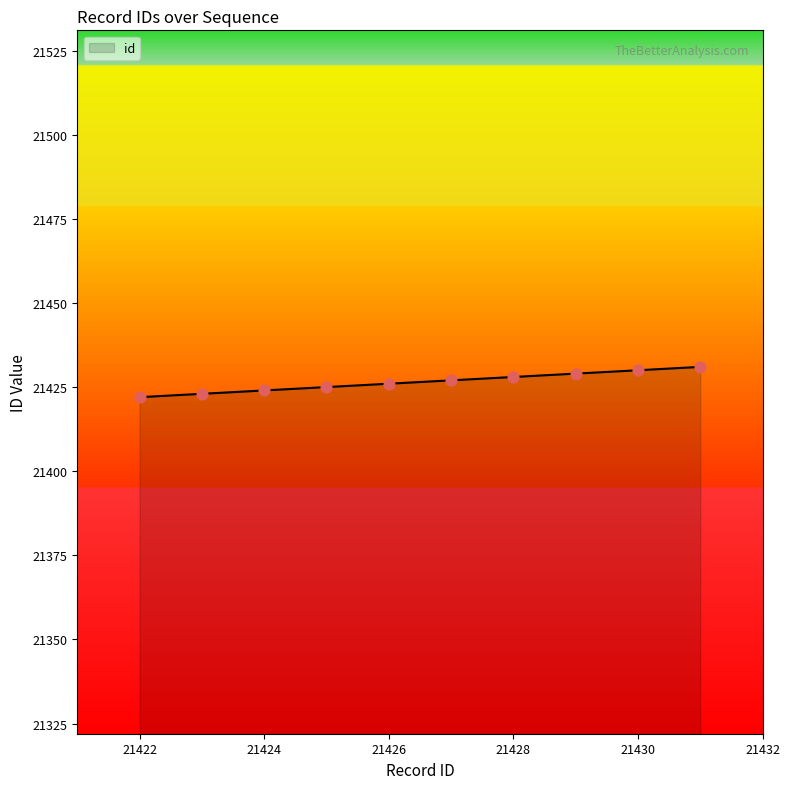

What is the smallest value displayed?

21422